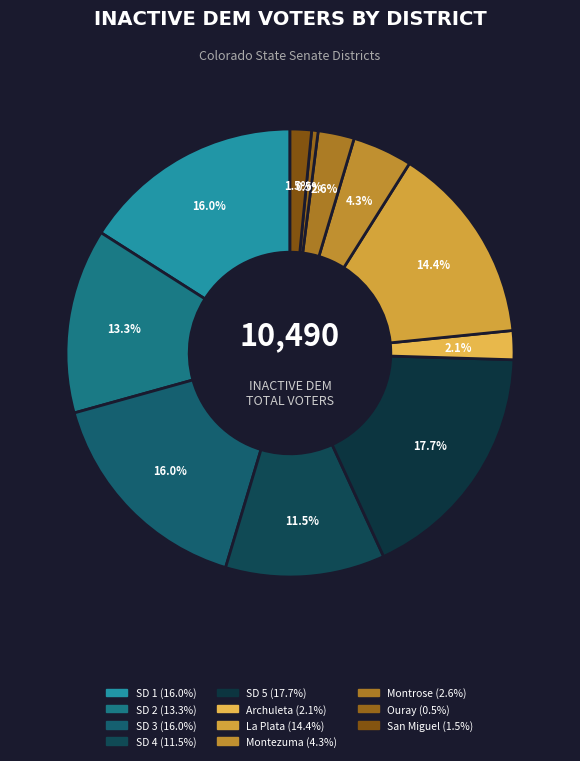

What is the total percentage of Archuleta and Ouray?

2.6%